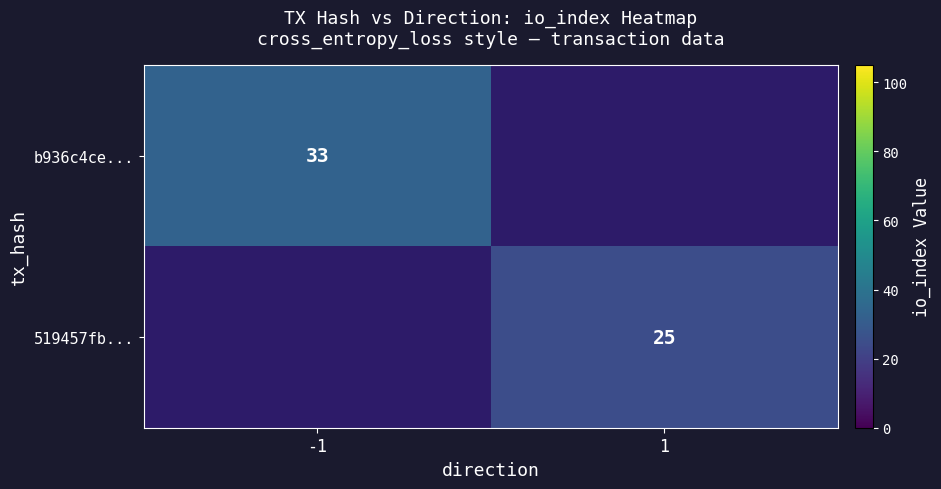

Which category has the lowest value across all series?

1